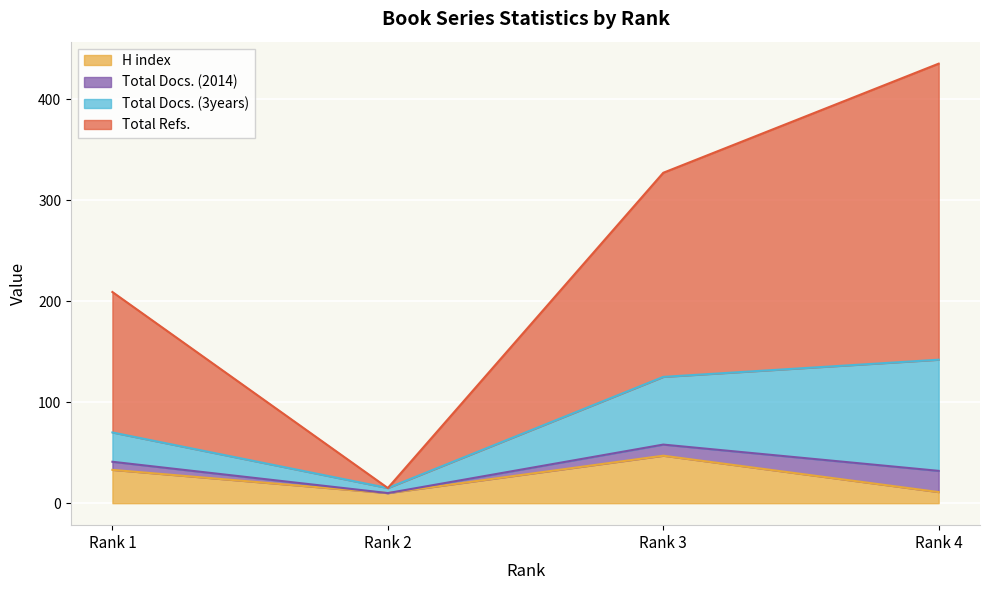

What is the value of the Total Refs. point at the 2nd from the left?

15